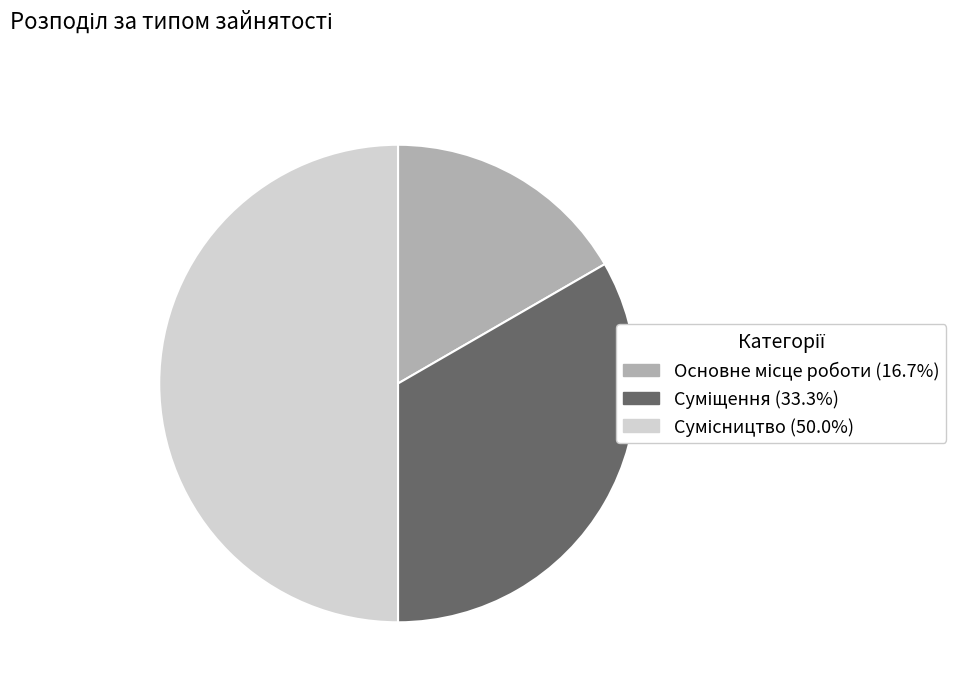

Which has a higher value, Сумісництво or Суміщення?

Сумісництво